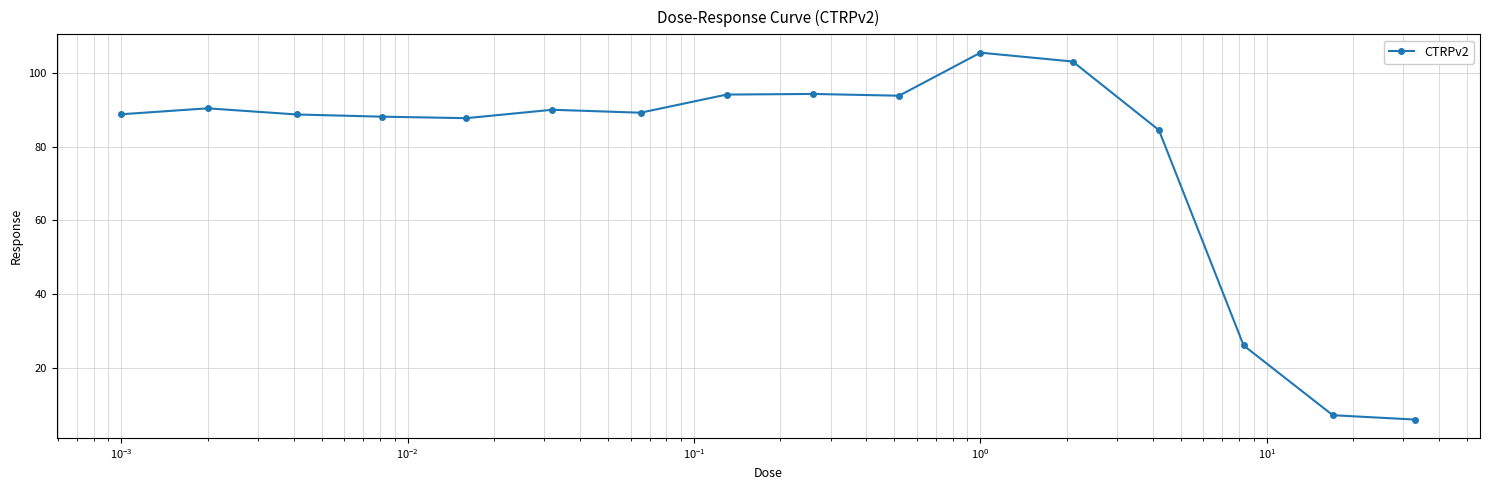

Does the chart have visible grid lines?

Yes